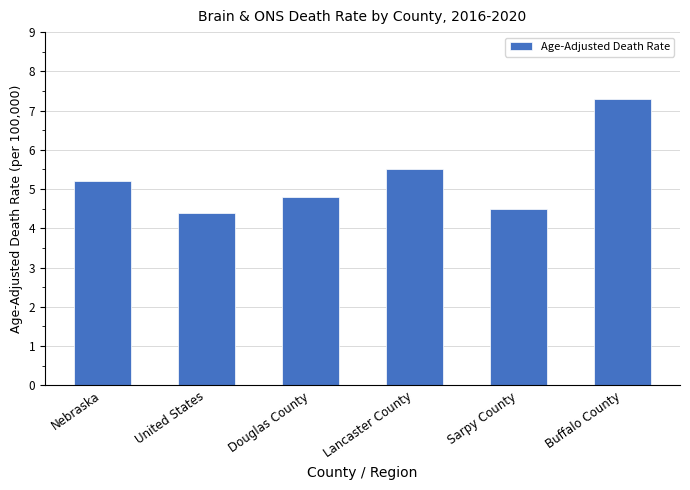

Which category has the highest value across all series?

Buffalo County